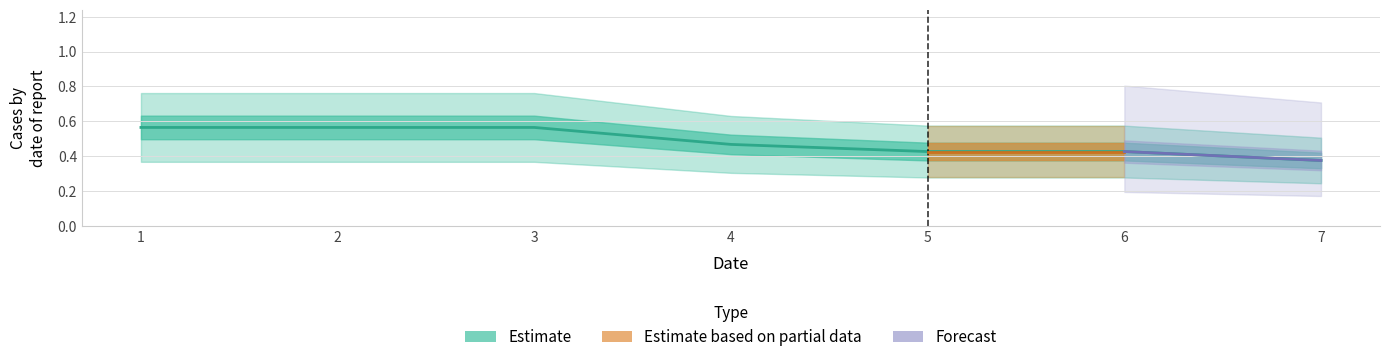

What is the smallest value displayed?

0.4